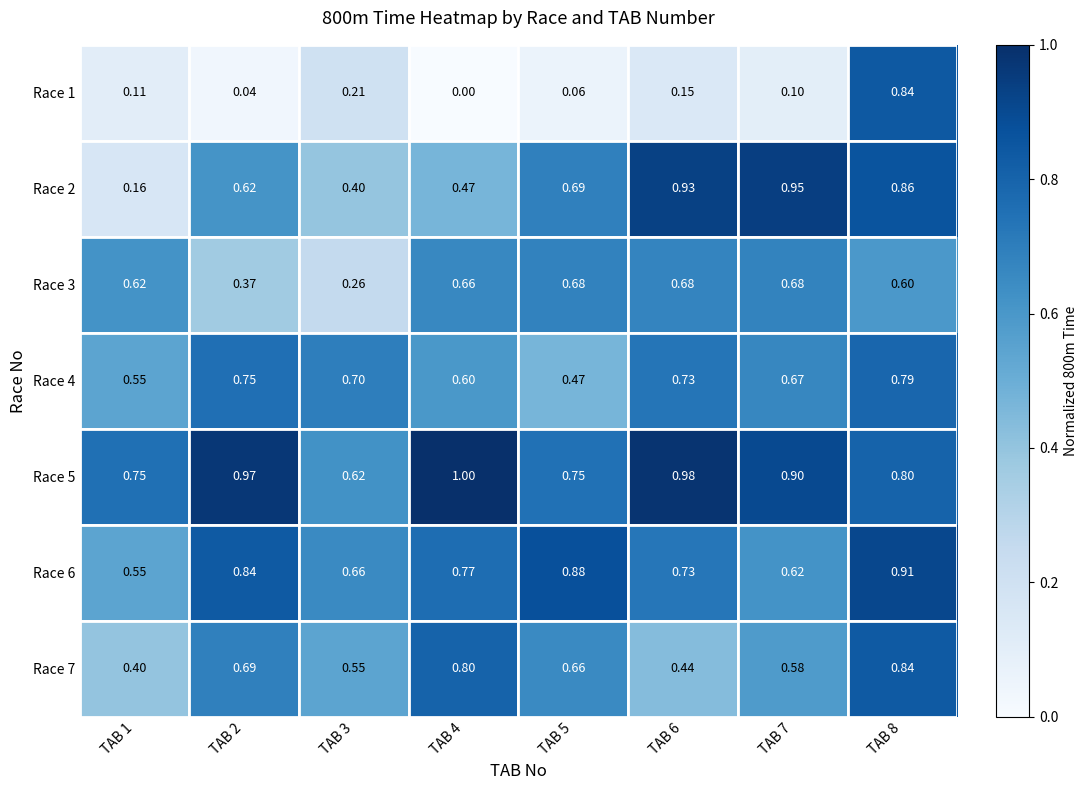

What is the total value across all series at TAB 5?

4.2